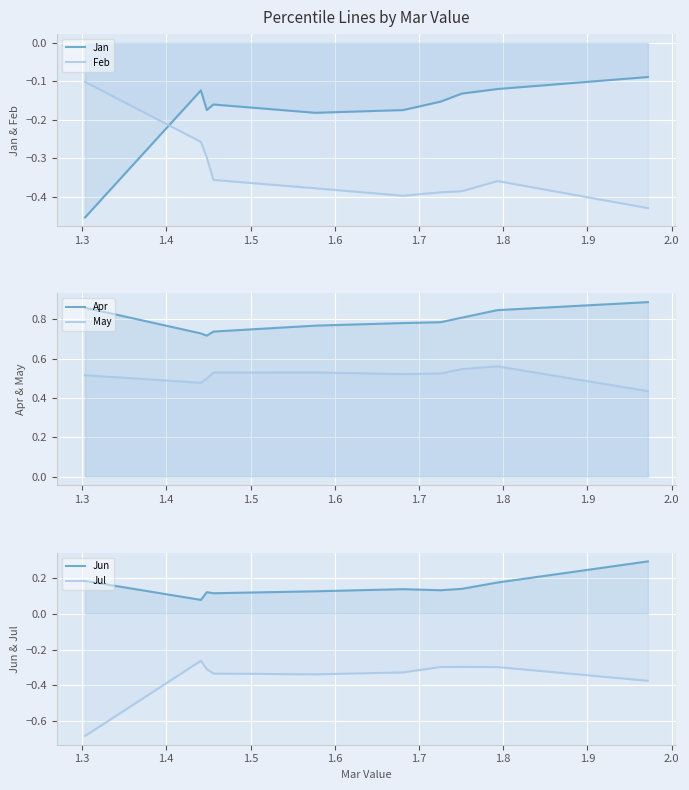

Rank the series by their maximum value, from highest to lowest.

Apr, May, Jun, Jan, Feb, Jul